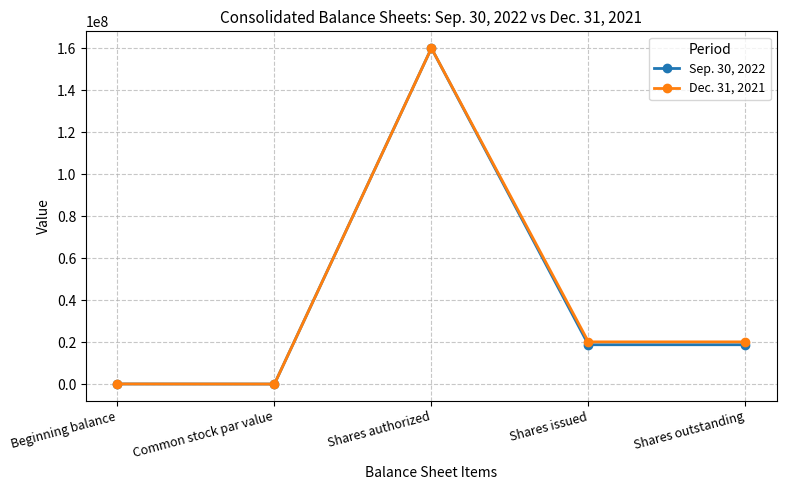

Which series changed the most between Common stock par value and Shares issued?

Dec. 31, 2021